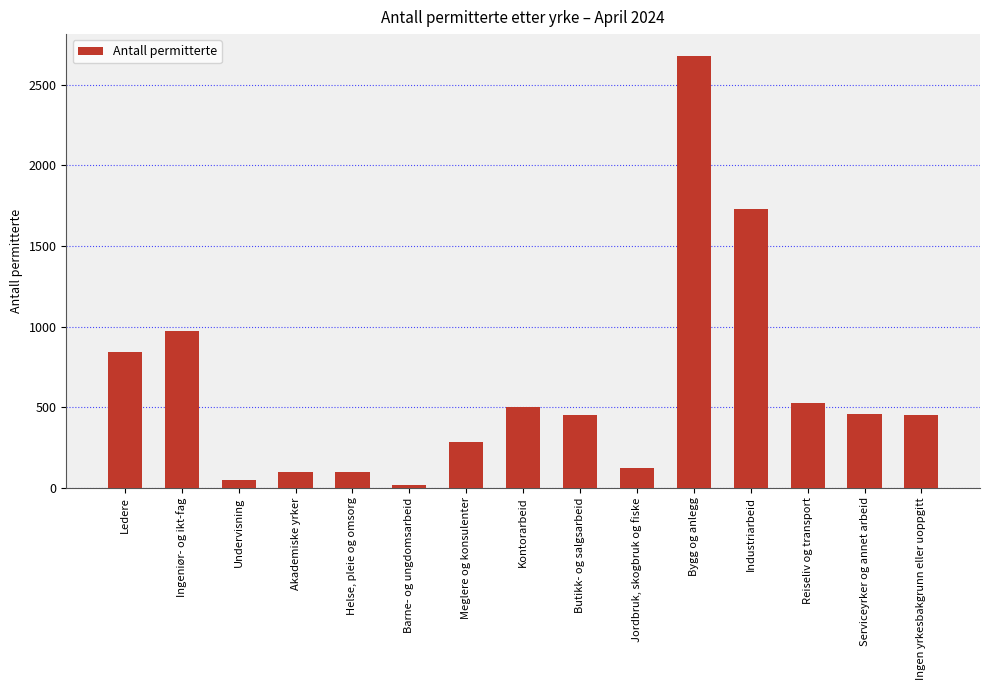

What is the value of the 12th bar from the left?

1731